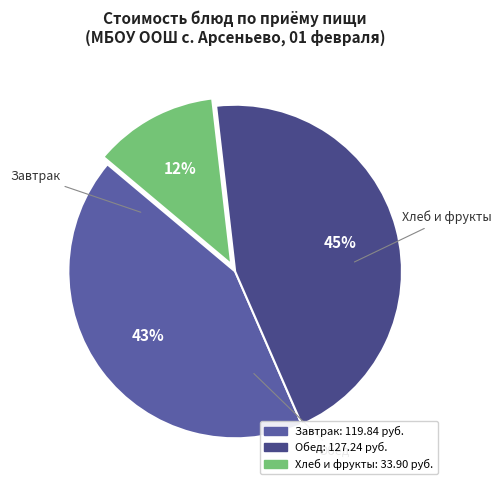

Count the number of slices in the pie.

3